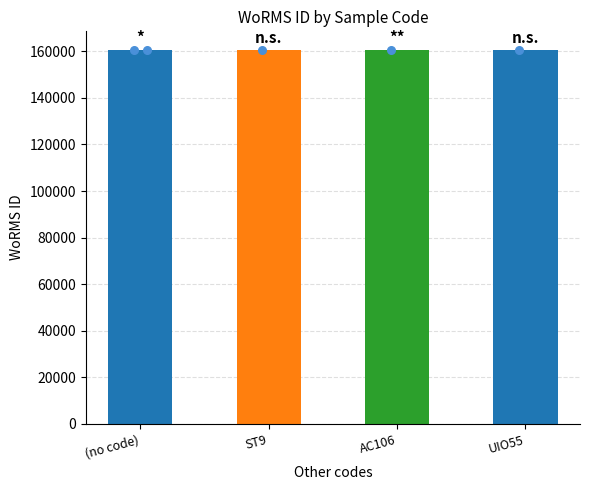

Between AC106 and (no code), which is larger?

AC106